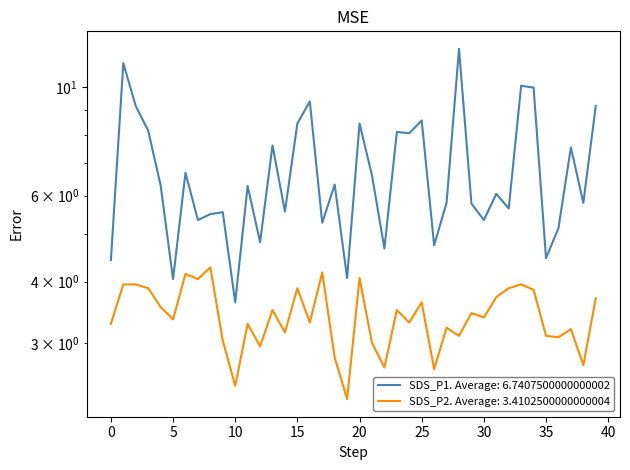

True or false: SDS_P2 and SDS_P1 intersect in this chart.

False